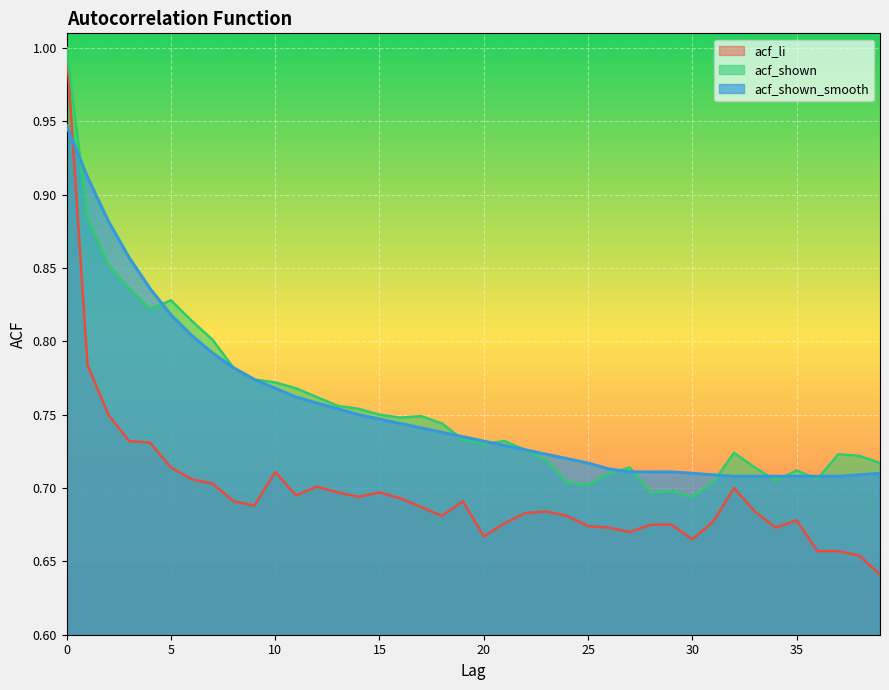

How many categories are shown in the chart?

40